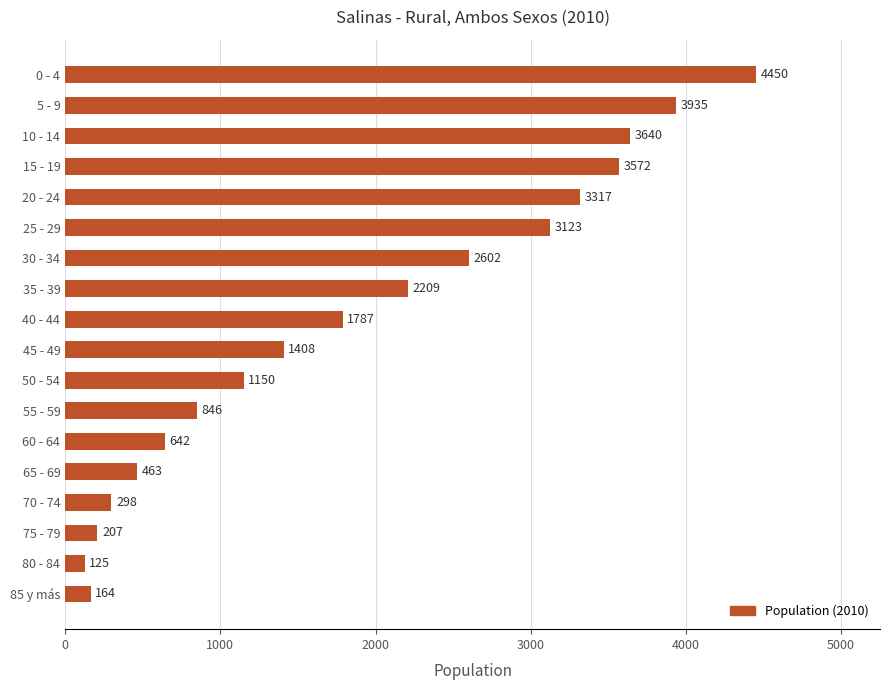

Where is the data nearest to the value 2287?

35 - 39